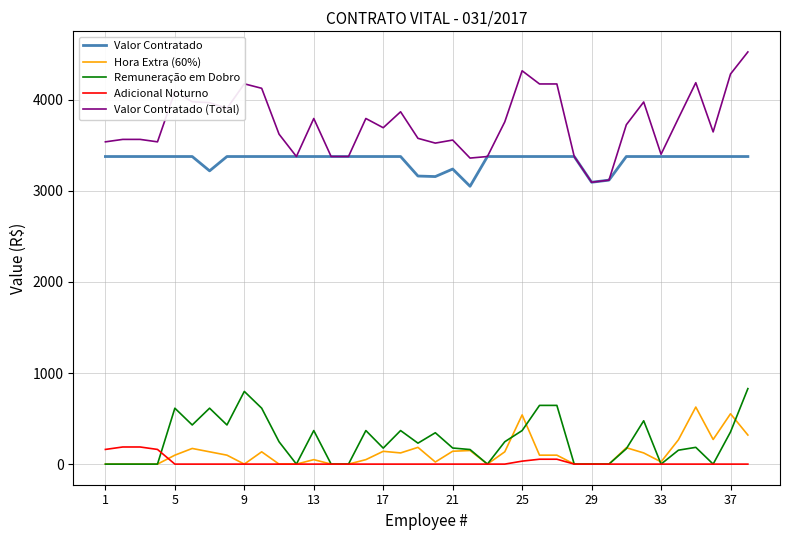

True or false: Remuneração em Dobro and Valor Contratado intersect in this chart.

False